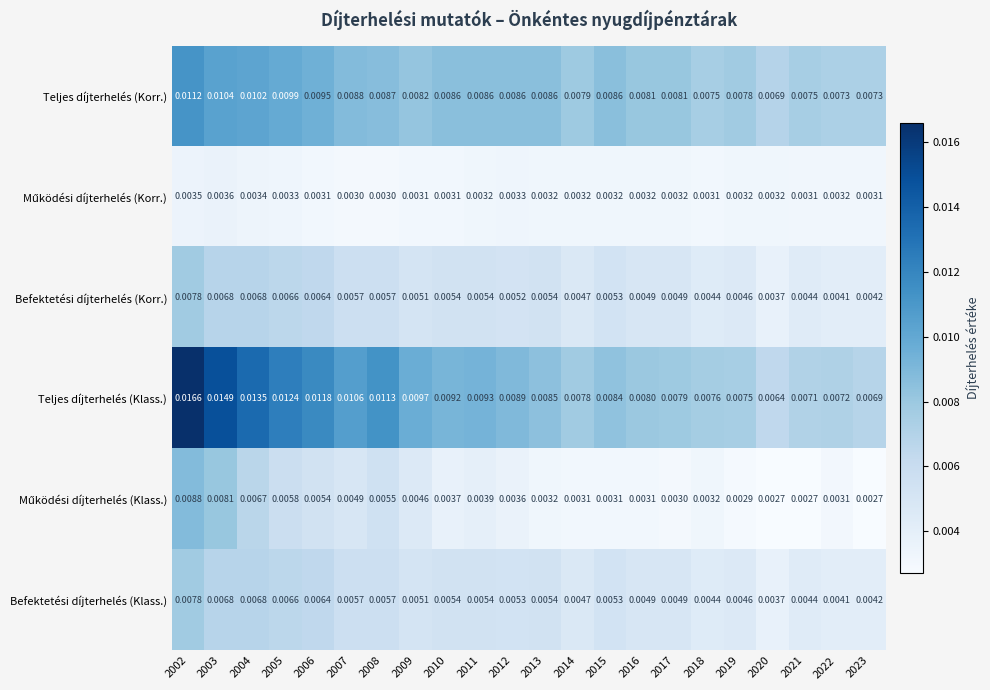

Which series has the largest total across all categories?

Teljes díjterhelés (Klass.)